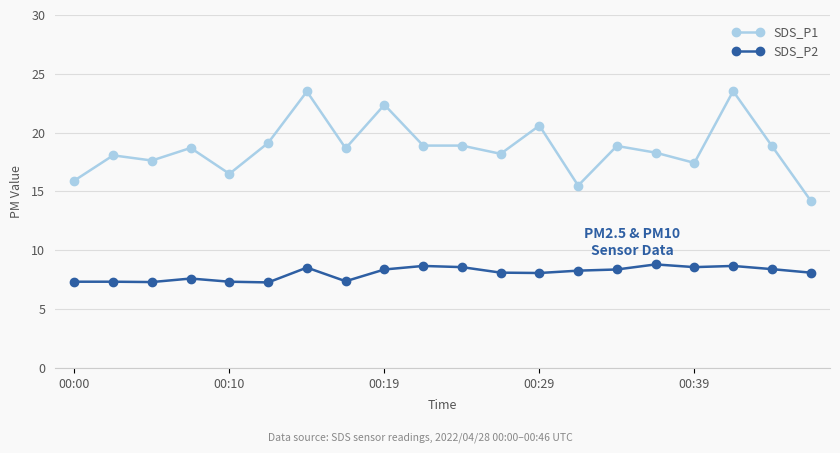

What are all the series names shown in the legend?

SDS_P1, SDS_P2